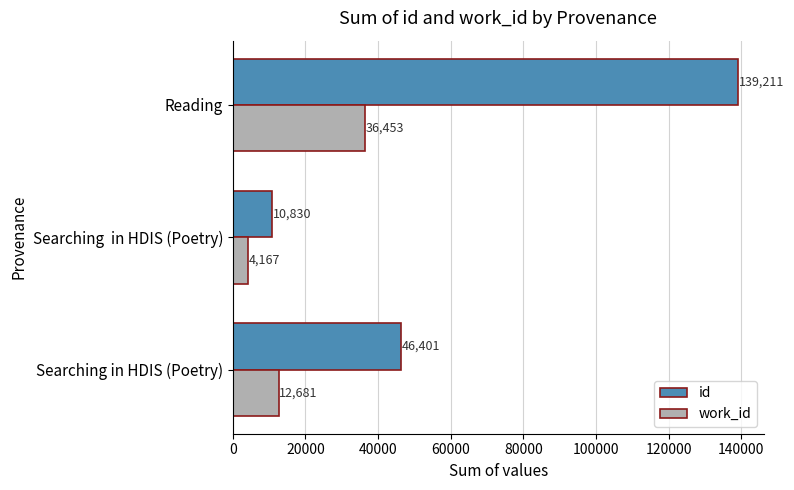

Which series has the largest range (max minus min)?

id